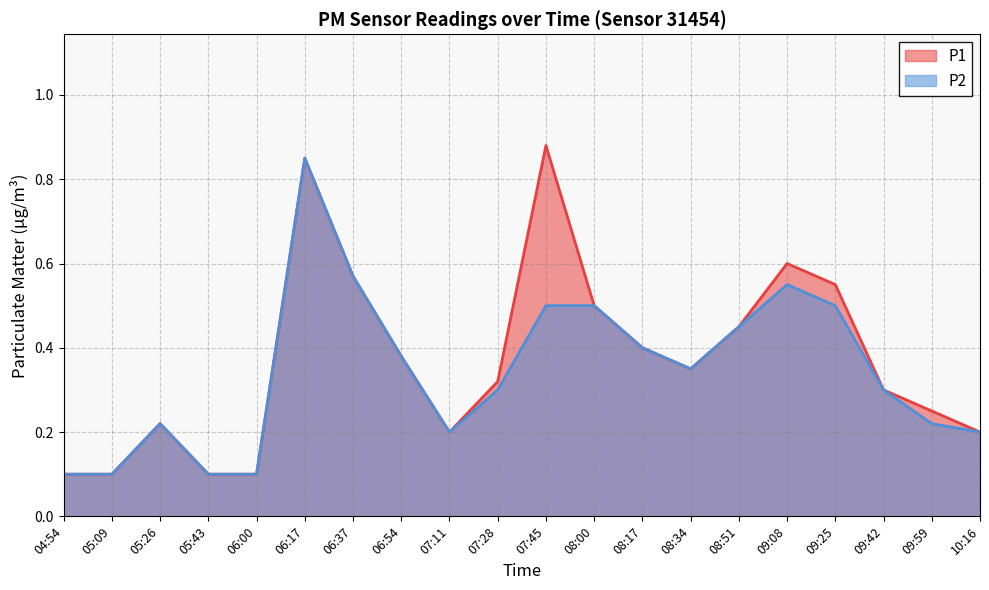

What is the value of the P1 point at the 19th from the left?

0.2